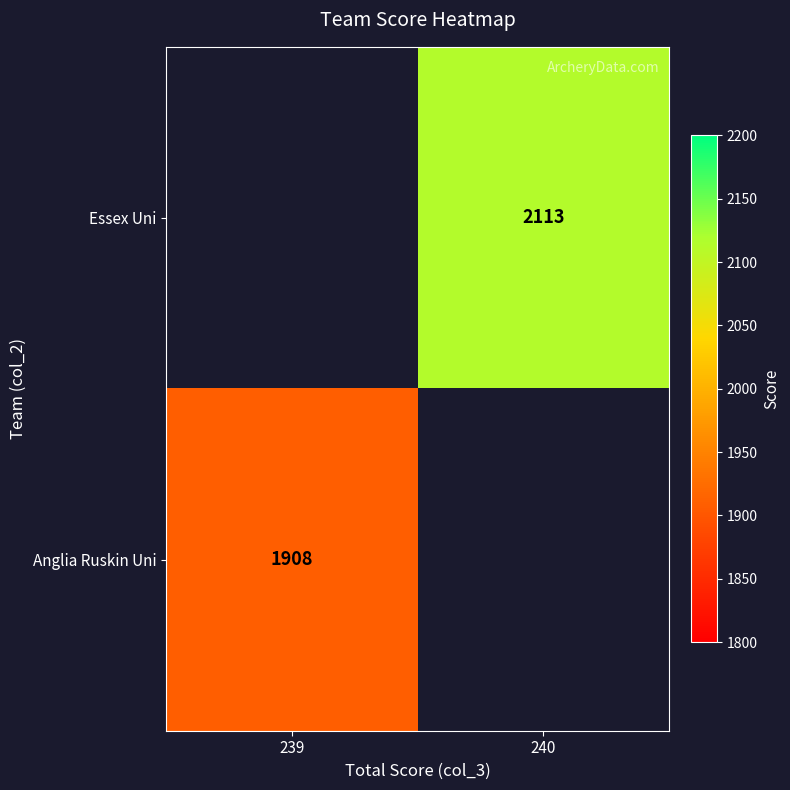

The value of Essex Uni at 240 is 3638. True or false?

False